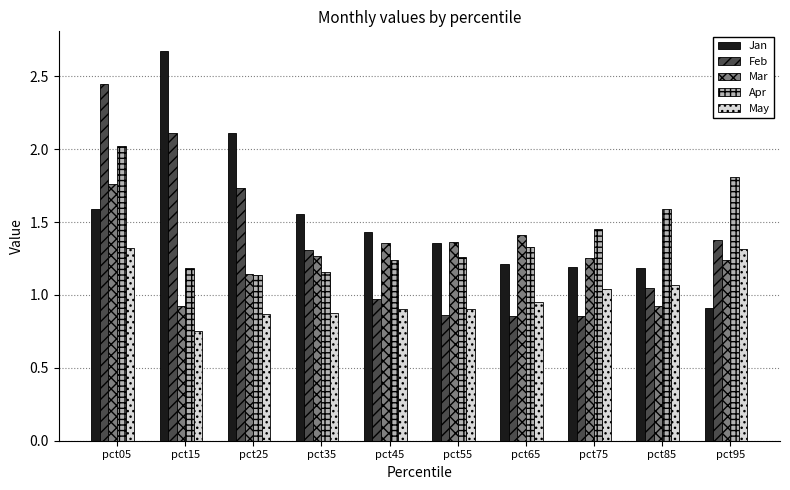

At which category does the chart reach its peak across all series?

pct15